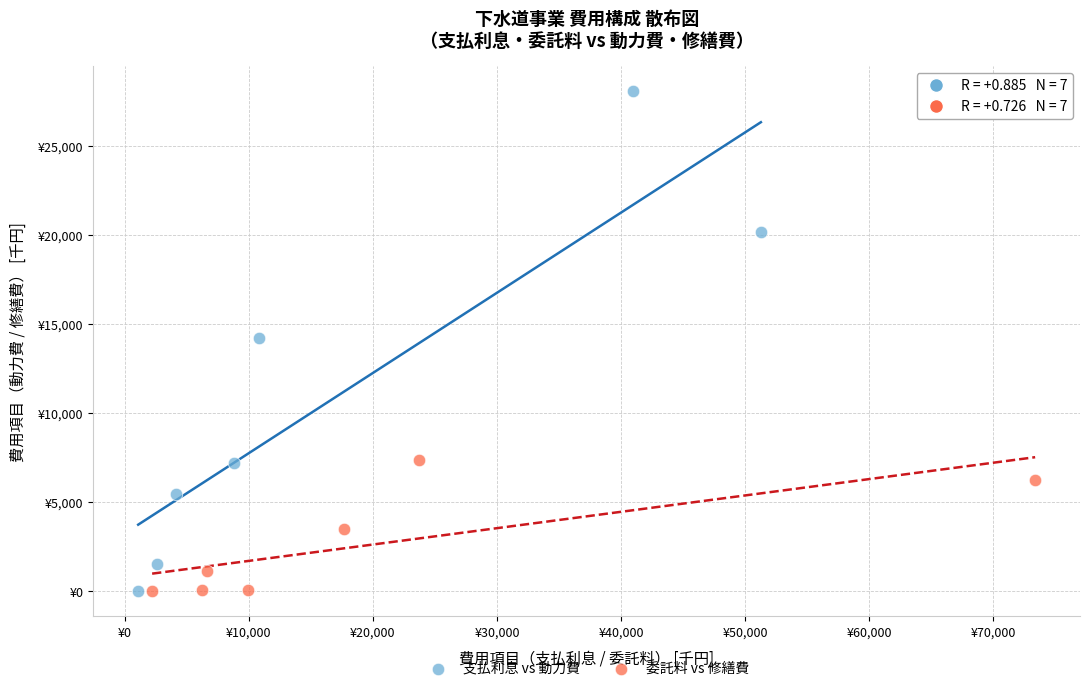

Which series reaches the maximum Y coordinate?

支払利息 vs 動力費